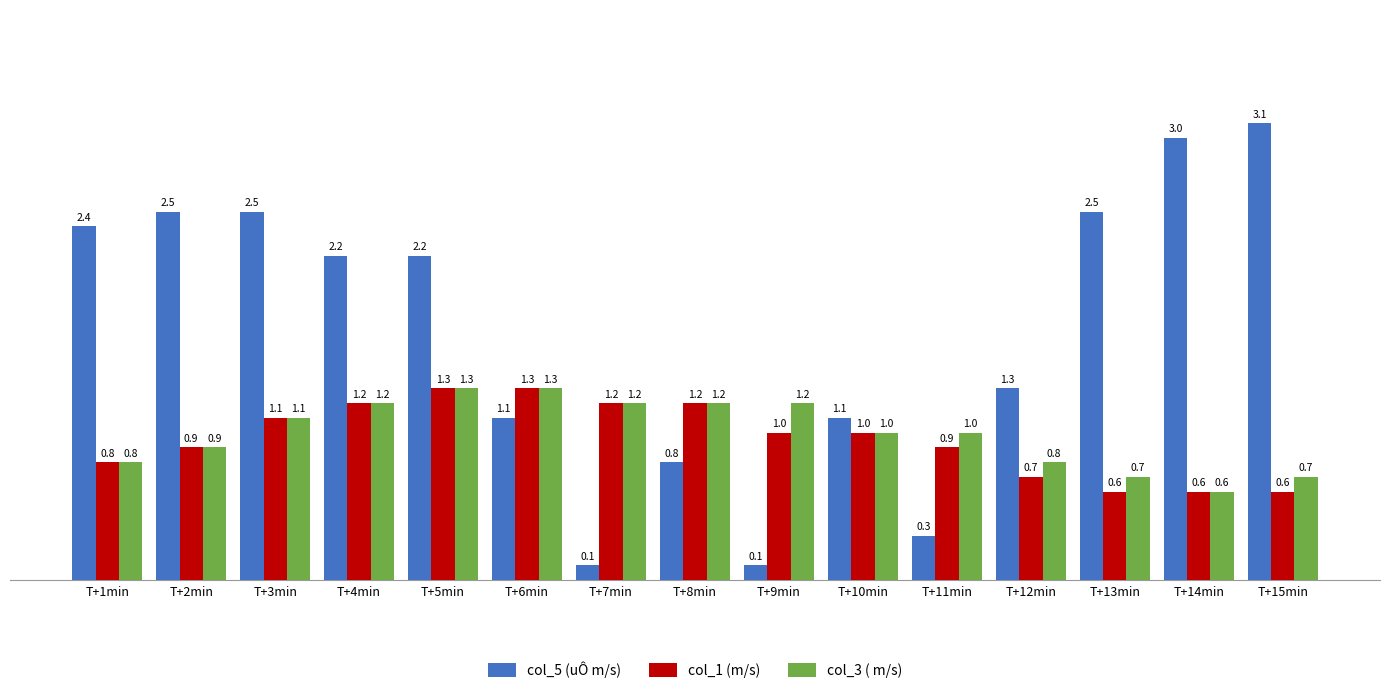

What are all the series names shown in the legend?

col_5 (uÔ m/s), col_1 (m/s), col_3 ( m/s)